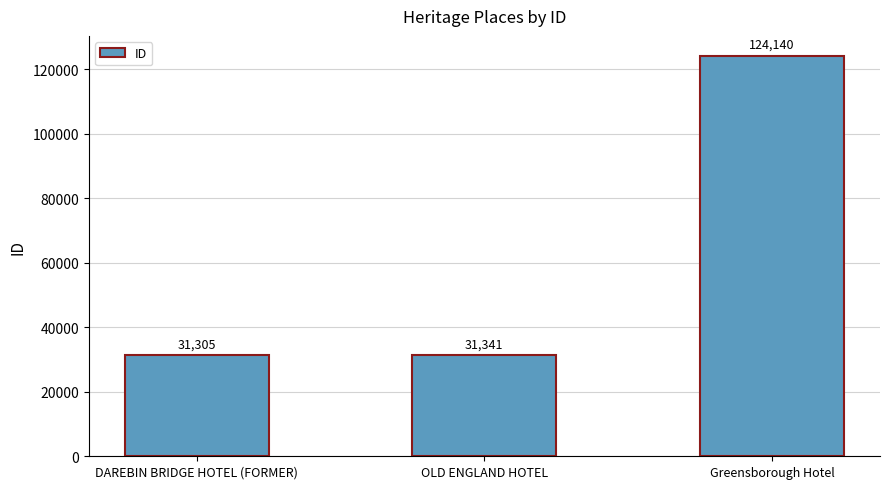

How many data points are less than 31341?

1